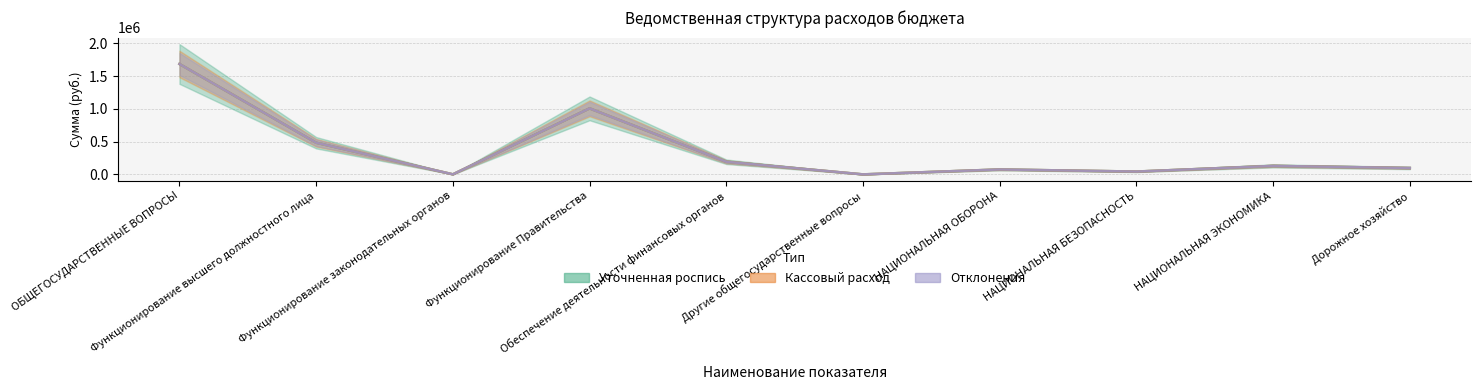

What is the approximate value of Отклонения at Другие общегосударственные вопросы?

150.0